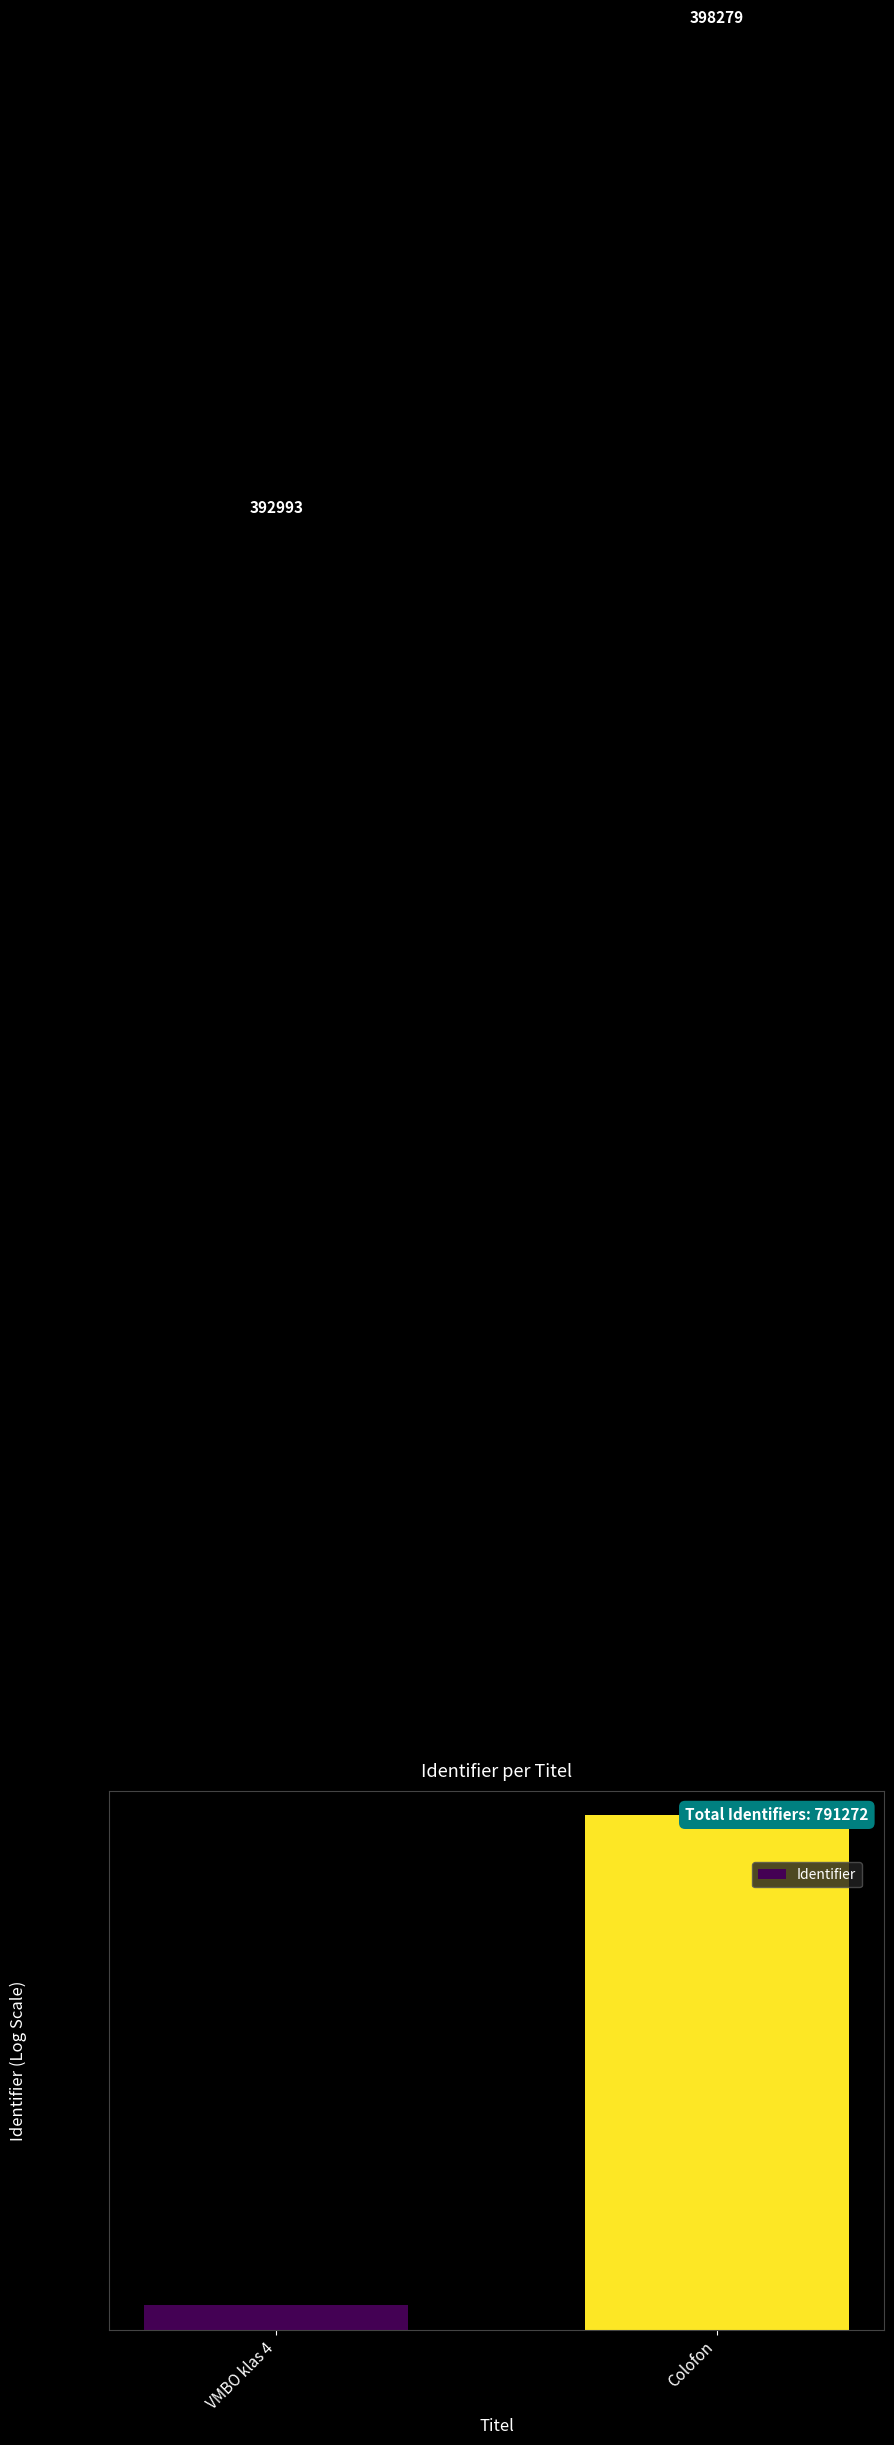

What is the smallest value displayed?

392993